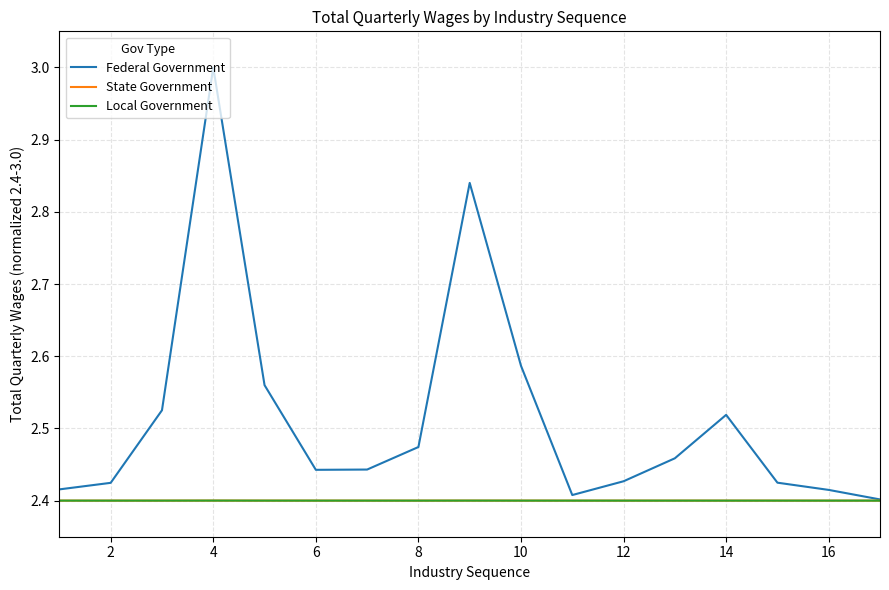

What is the maximum value shown in the chart?

3.0